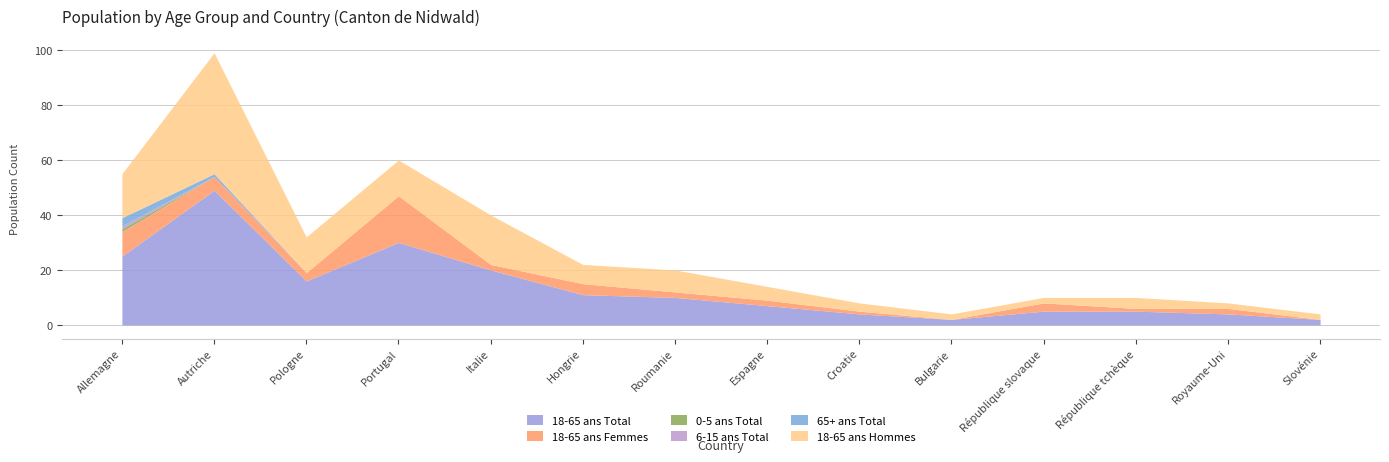

What position from the right is Allemagne?

14